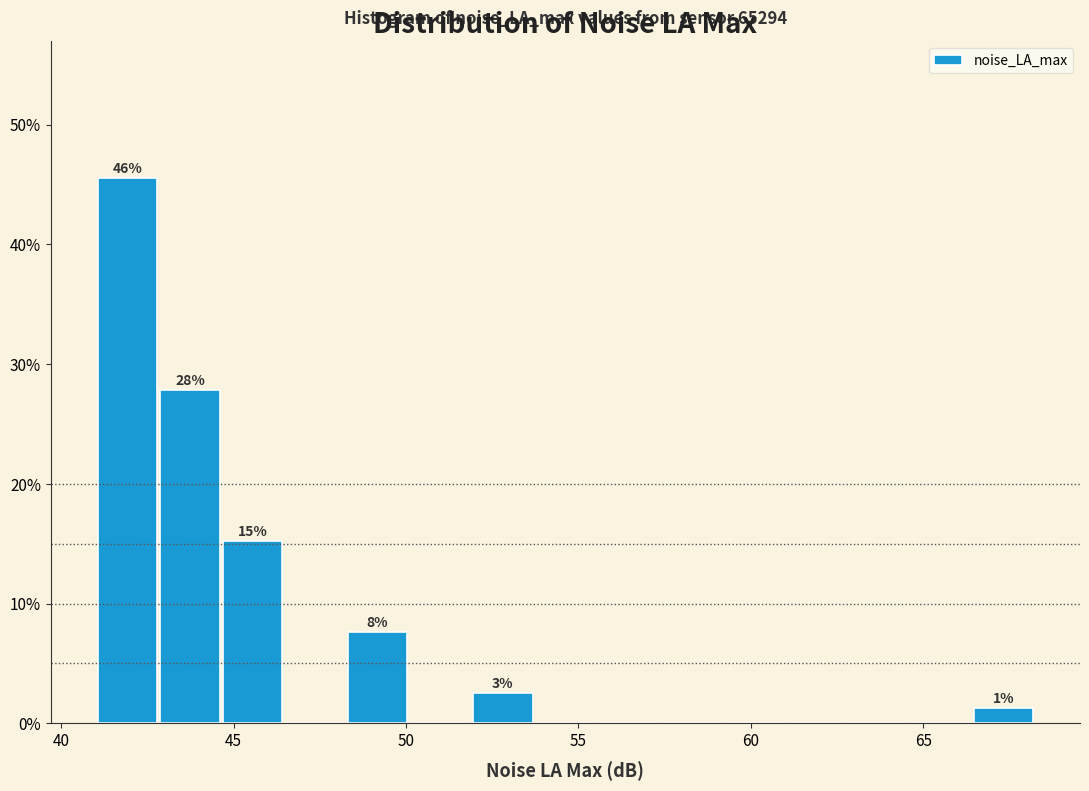

Read against the x-axis, roughly where is the centre of the tallest bar?

42.0